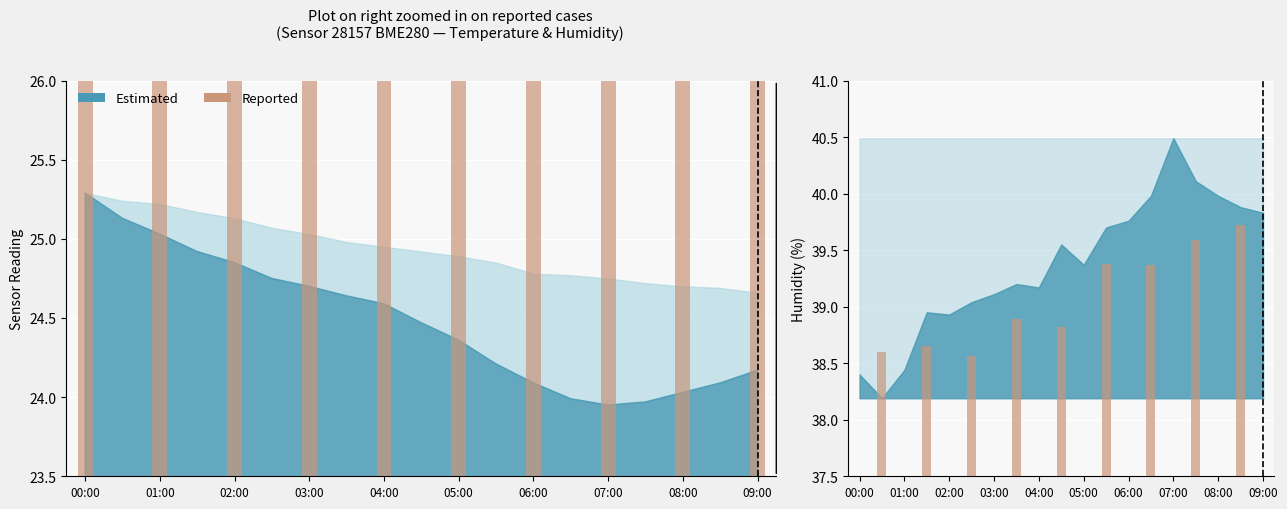

Are the bars horizontal?

No